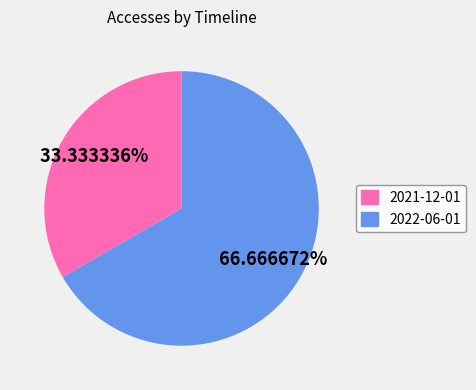

Does 2021-12-01 represent more than half of the total?

No